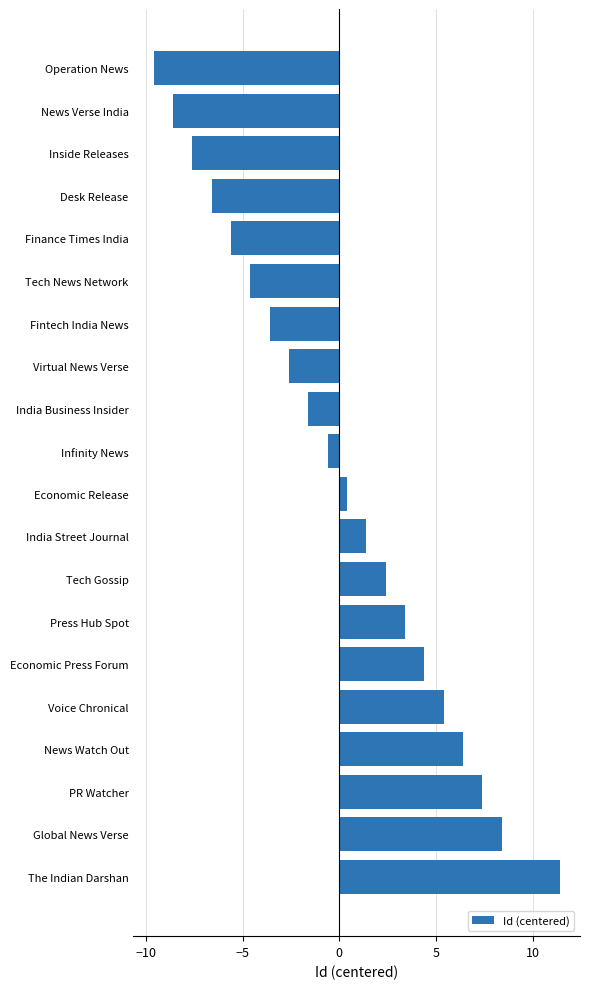

Reading top to bottom, what are all the values shown in this chart?

Operation News=-9.6	News Verse India=-8.6	Inside Releases=-7.6	Desk Release=-6.6	Finance Times India=-5.6	Tech News Network=-4.6	Fintech India News=-3.6	Virtual News Verse=-2.6	India Business Insider=-1.6	Infinity News=-0.6	Economic Release=0.4	India Street Journal=1.4	Tech Gossip=2.4	Press Hub Spot=3.4	Economic Press Forum=4.4	Voice Chronical=5.4	News Watch Out=6.4	PR Watcher=7.4	Global News Verse=8.4	The Indian Darshan=11.4